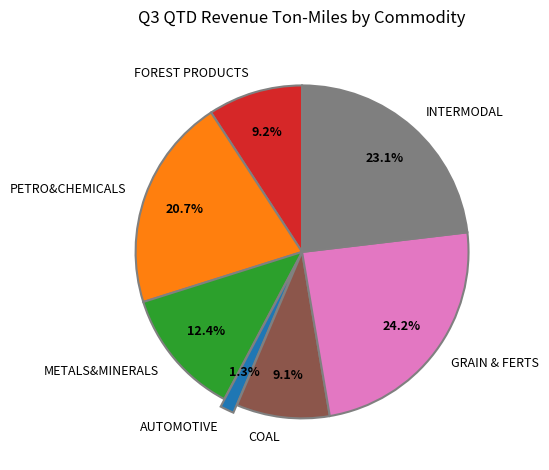

Is INTERMODAL the majority of the pie?

No